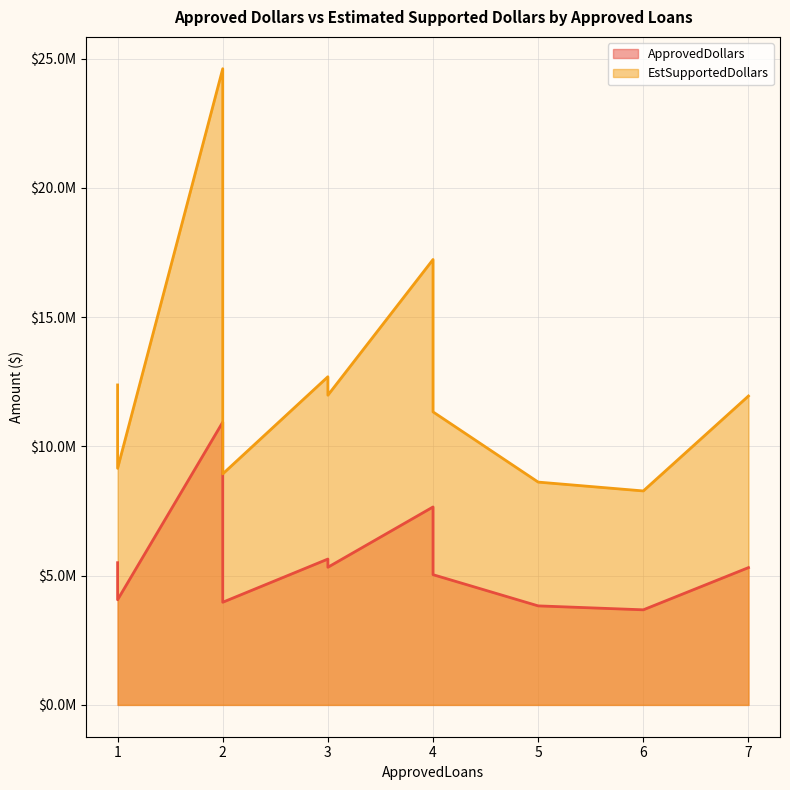

List the series in order of their overall mean, highest first.

EstSupportedDollars, ApprovedDollars